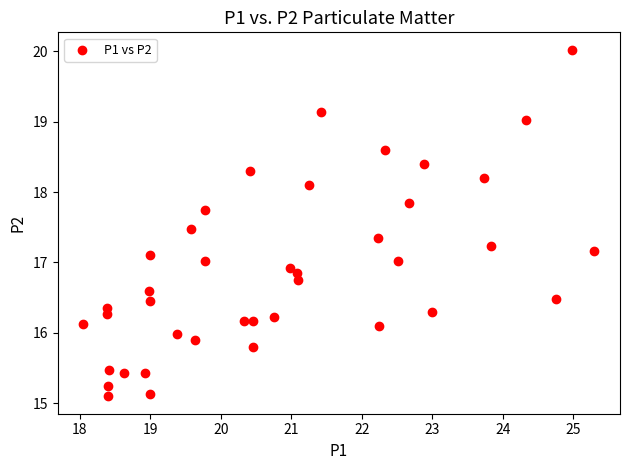

What is the range of X values (max minus min)?

7.2